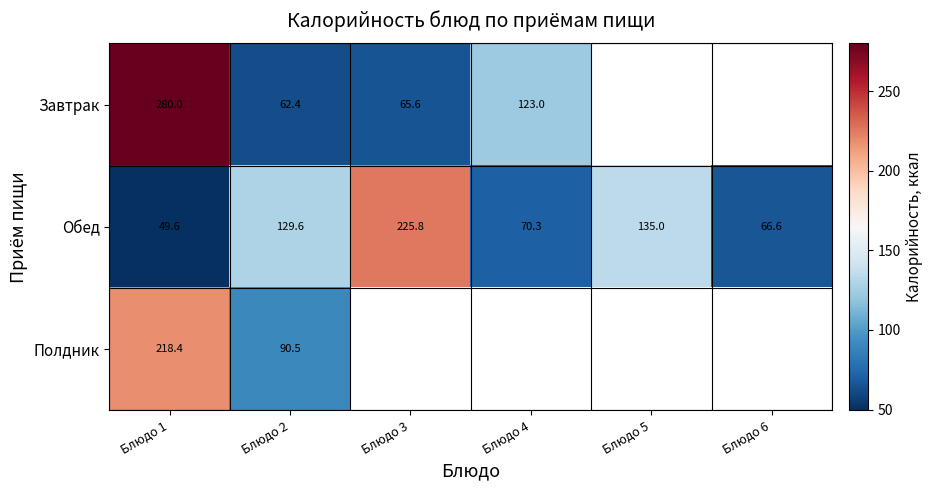

Is it true that Обед equals 129.6 at Блюдо 2?

True